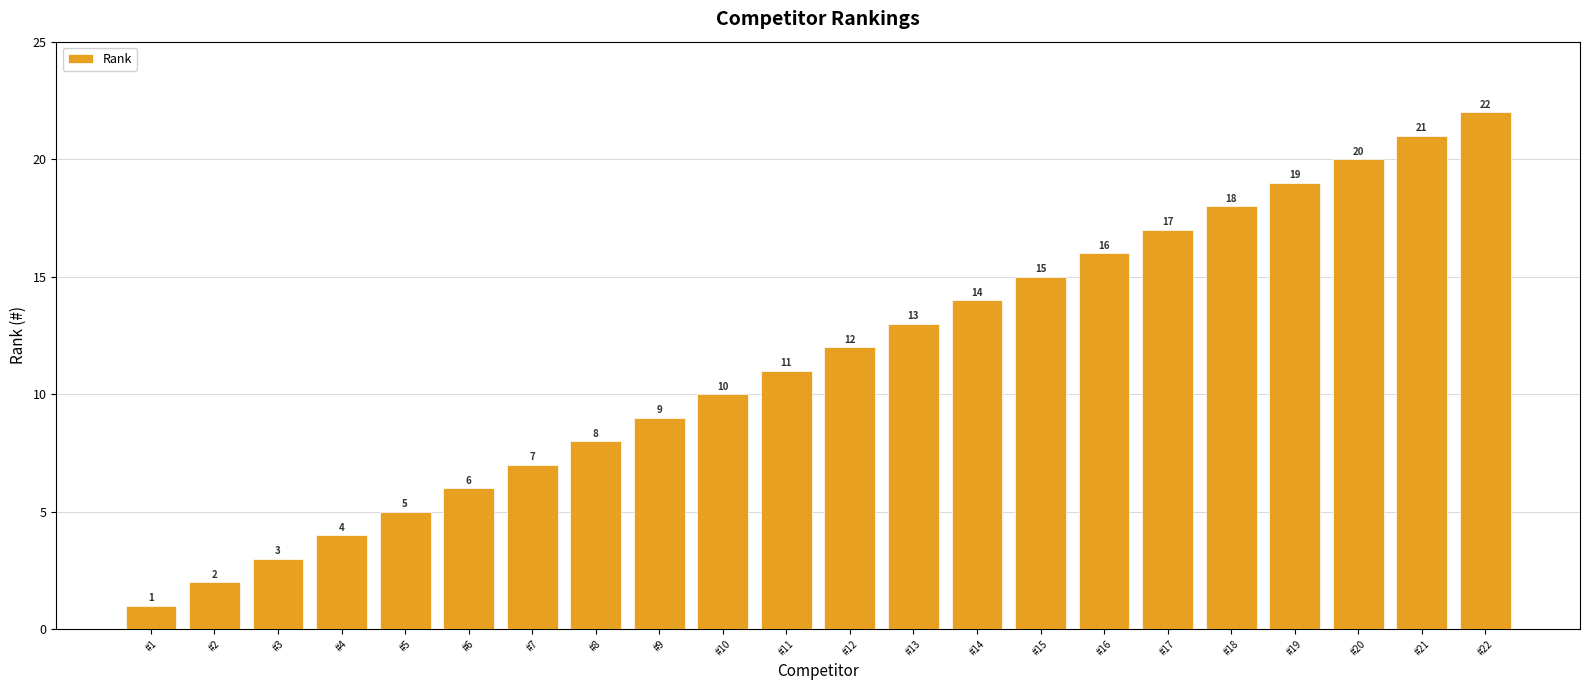

Is it true that the value at #16 is 16?

True